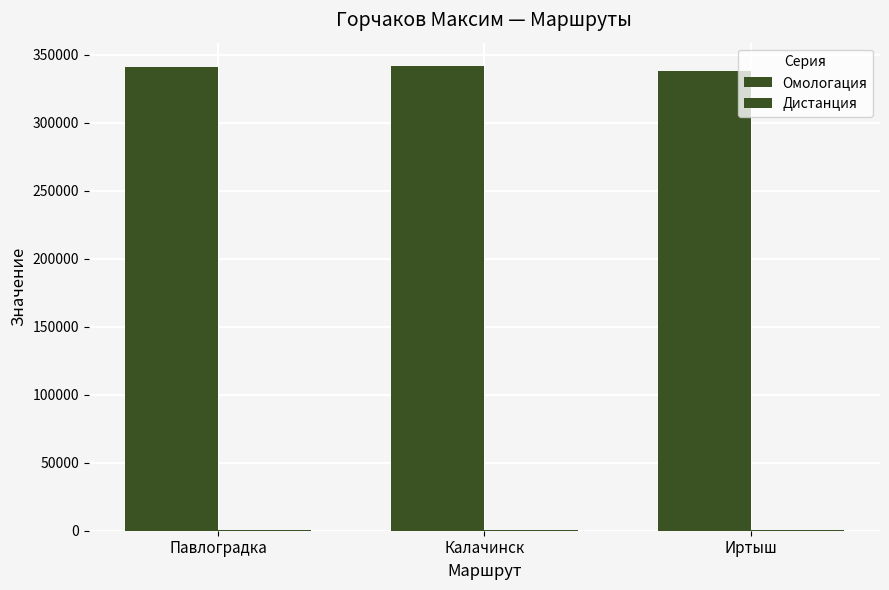

List the series in order of their overall mean, highest first.

Омологация, Дистанция